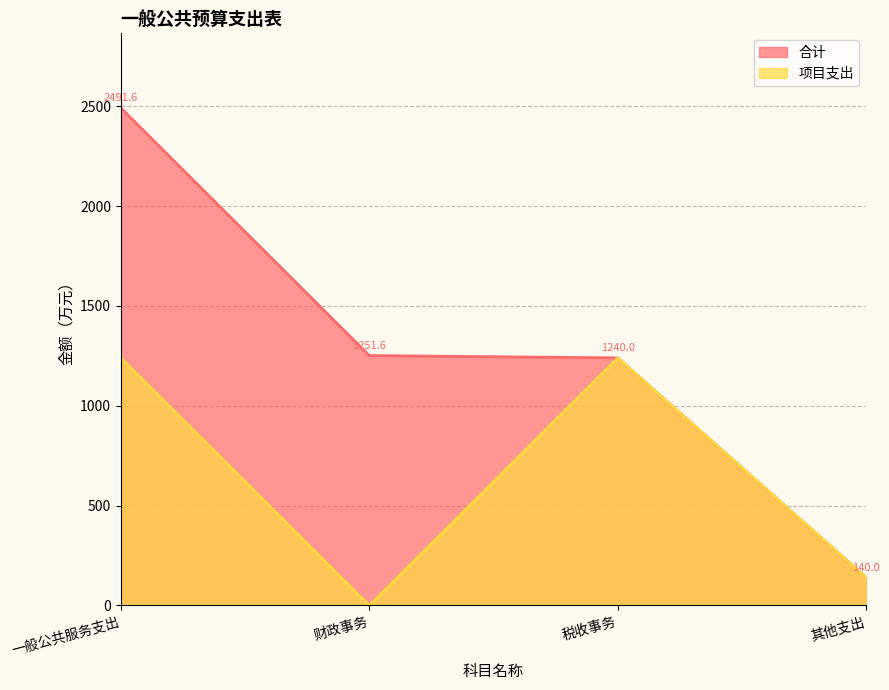

At 税收事务, list the series in order from smallest to largest.

合计, 项目支出